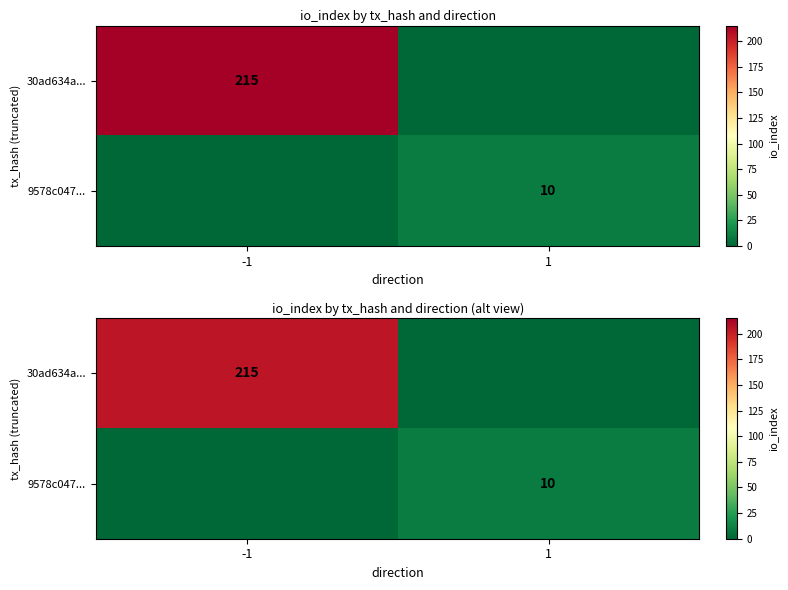

How many data points does each series have?

2